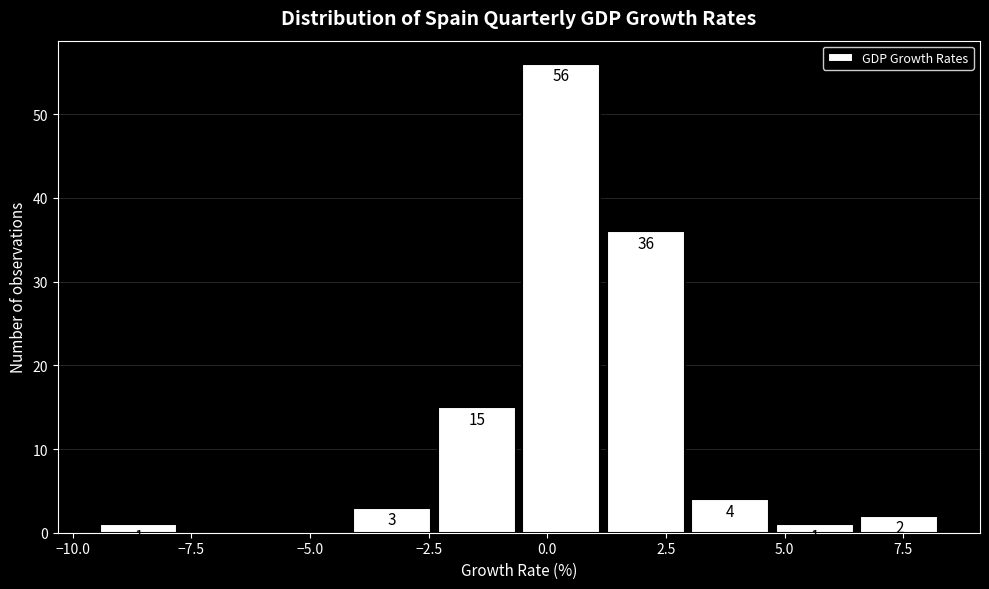

Read against the x-axis, roughly where is the centre of the tallest bar?

0.5